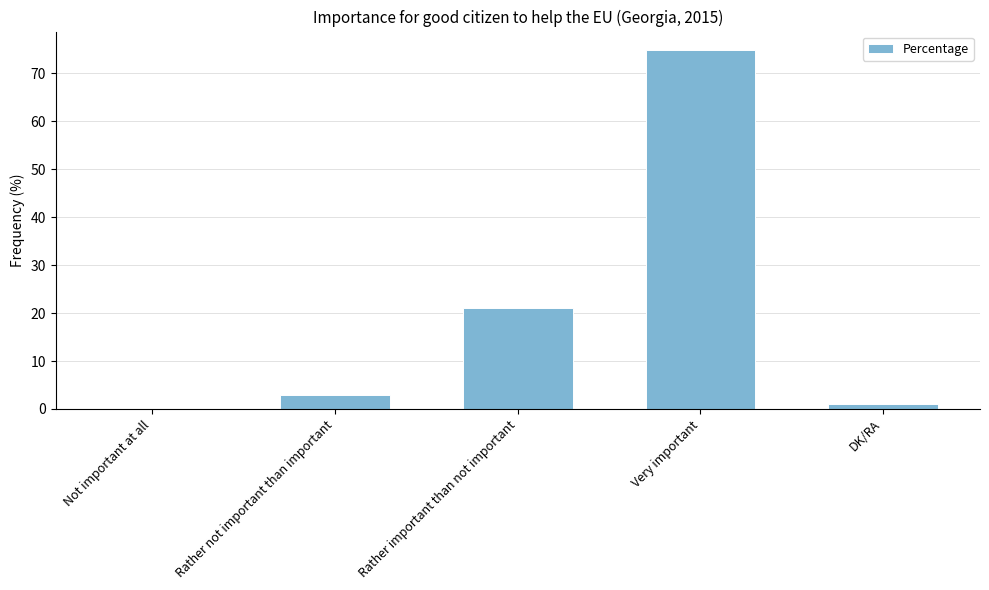

Where is the data nearest to the value 37?

Rather important than not important